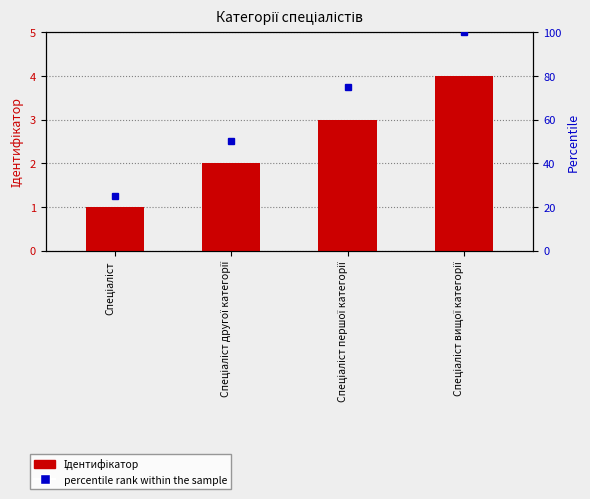

What is the value of the 1st bar from the left?

1